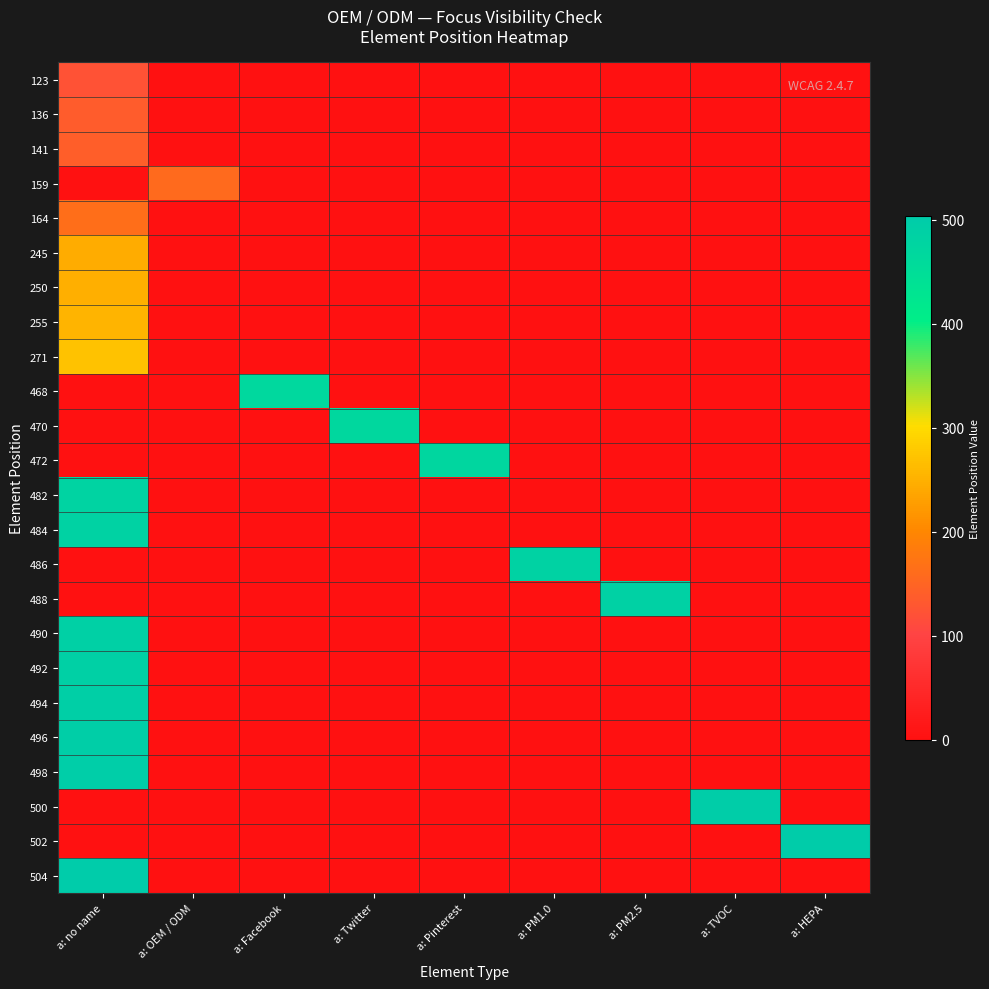

Reading right to left, extract all data points from this chart.

123: a: HEPA=0	a: TVOC=0	a: PM2.5=0	a: PM1.0=0	a: Pinterest=0	a: Twitter=0	a: Facebook=0	a: OEM / ODM=0	a: no name=123
136: a: HEPA=0	a: TVOC=0	a: PM2.5=0	a: PM1.0=0	a: Pinterest=0	a: Twitter=0	a: Facebook=0	a: OEM / ODM=0	a: no name=136
141: a: HEPA=0	a: TVOC=0	a: PM2.5=0	a: PM1.0=0	a: Pinterest=0	a: Twitter=0	a: Facebook=0	a: OEM / ODM=0	a: no name=141
159: a: HEPA=0	a: TVOC=0	a: PM2.5=0	a: PM1.0=0	a: Pinterest=0	a: Twitter=0	a: Facebook=0	a: OEM / ODM=159	a: no name=0
164: a: HEPA=0	a: TVOC=0	a: PM2.5=0	a: PM1.0=0	a: Pinterest=0	a: Twitter=0	a: Facebook=0	a: OEM / ODM=0	a: no name=164
245: a: HEPA=0	a: TVOC=0	a: PM2.5=0	a: PM1.0=0	a: Pinterest=0	a: Twitter=0	a: Facebook=0	a: OEM / ODM=0	a: no name=245
250: a: HEPA=0	a: TVOC=0	a: PM2.5=0	a: PM1.0=0	a: Pinterest=0	a: Twitter=0	a: Facebook=0	a: OEM / ODM=0	a: no name=250
255: a: HEPA=0	a: TVOC=0	a: PM2.5=0	a: PM1.0=0	a: Pinterest=0	a: Twitter=0	a: Facebook=0	a: OEM / ODM=0	a: no name=255
271: a: HEPA=0	a: TVOC=0	a: PM2.5=0	a: PM1.0=0	a: Pinterest=0	a: Twitter=0	a: Facebook=0	a: OEM / ODM=0	a: no name=271
468: a: HEPA=0	a: TVOC=0	a: PM2.5=0	a: PM1.0=0	a: Pinterest=0	a: Twitter=0	a: Facebook=468	a: OEM / ODM=0	a: no name=0
470: a: HEPA=0	a: TVOC=0	a: PM2.5=0	a: PM1.0=0	a: Pinterest=0	a: Twitter=470	a: Facebook=0	a: OEM / ODM=0	a: no name=0
472: a: HEPA=0	a: TVOC=0	a: PM2.5=0	a: PM1.0=0	a: Pinterest=472	a: Twitter=0	a: Facebook=0	a: OEM / ODM=0	a: no name=0
482: a: HEPA=0	a: TVOC=0	a: PM2.5=0	a: PM1.0=0	a: Pinterest=0	a: Twitter=0	a: Facebook=0	a: OEM / ODM=0	a: no name=482
484: a: HEPA=0	a: TVOC=0	a: PM2.5=0	a: PM1.0=0	a: Pinterest=0	a: Twitter=0	a: Facebook=0	a: OEM / ODM=0	a: no name=484
486: a: HEPA=0	a: TVOC=0	a: PM2.5=0	a: PM1.0=486	a: Pinterest=0	a: Twitter=0	a: Facebook=0	a: OEM / ODM=0	a: no name=0
488: a: HEPA=0	a: TVOC=0	a: PM2.5=488	a: PM1.0=0	a: Pinterest=0	a: Twitter=0	a: Facebook=0	a: OEM / ODM=0	a: no name=0
490: a: HEPA=0	a: TVOC=0	a: PM2.5=0	a: PM1.0=0	a: Pinterest=0	a: Twitter=0	a: Facebook=0	a: OEM / ODM=0	a: no name=490
492: a: HEPA=0	a: TVOC=0	a: PM2.5=0	a: PM1.0=0	a: Pinterest=0	a: Twitter=0	a: Facebook=0	a: OEM / ODM=0	a: no name=492
494: a: HEPA=0	a: TVOC=0	a: PM2.5=0	a: PM1.0=0	a: Pinterest=0	a: Twitter=0	a: Facebook=0	a: OEM / ODM=0	a: no name=494
496: a: HEPA=0	a: TVOC=0	a: PM2.5=0	a: PM1.0=0	a: Pinterest=0	a: Twitter=0	a: Facebook=0	a: OEM / ODM=0	a: no name=496
498: a: HEPA=0	a: TVOC=0	a: PM2.5=0	a: PM1.0=0	a: Pinterest=0	a: Twitter=0	a: Facebook=0	a: OEM / ODM=0	a: no name=498
500: a: HEPA=0	a: TVOC=500	a: PM2.5=0	a: PM1.0=0	a: Pinterest=0	a: Twitter=0	a: Facebook=0	a: OEM / ODM=0	a: no name=0
502: a: HEPA=502	a: TVOC=0	a: PM2.5=0	a: PM1.0=0	a: Pinterest=0	a: Twitter=0	a: Facebook=0	a: OEM / ODM=0	a: no name=0
504: a: HEPA=0	a: TVOC=0	a: PM2.5=0	a: PM1.0=0	a: Pinterest=0	a: Twitter=0	a: Facebook=0	a: OEM / ODM=0	a: no name=504